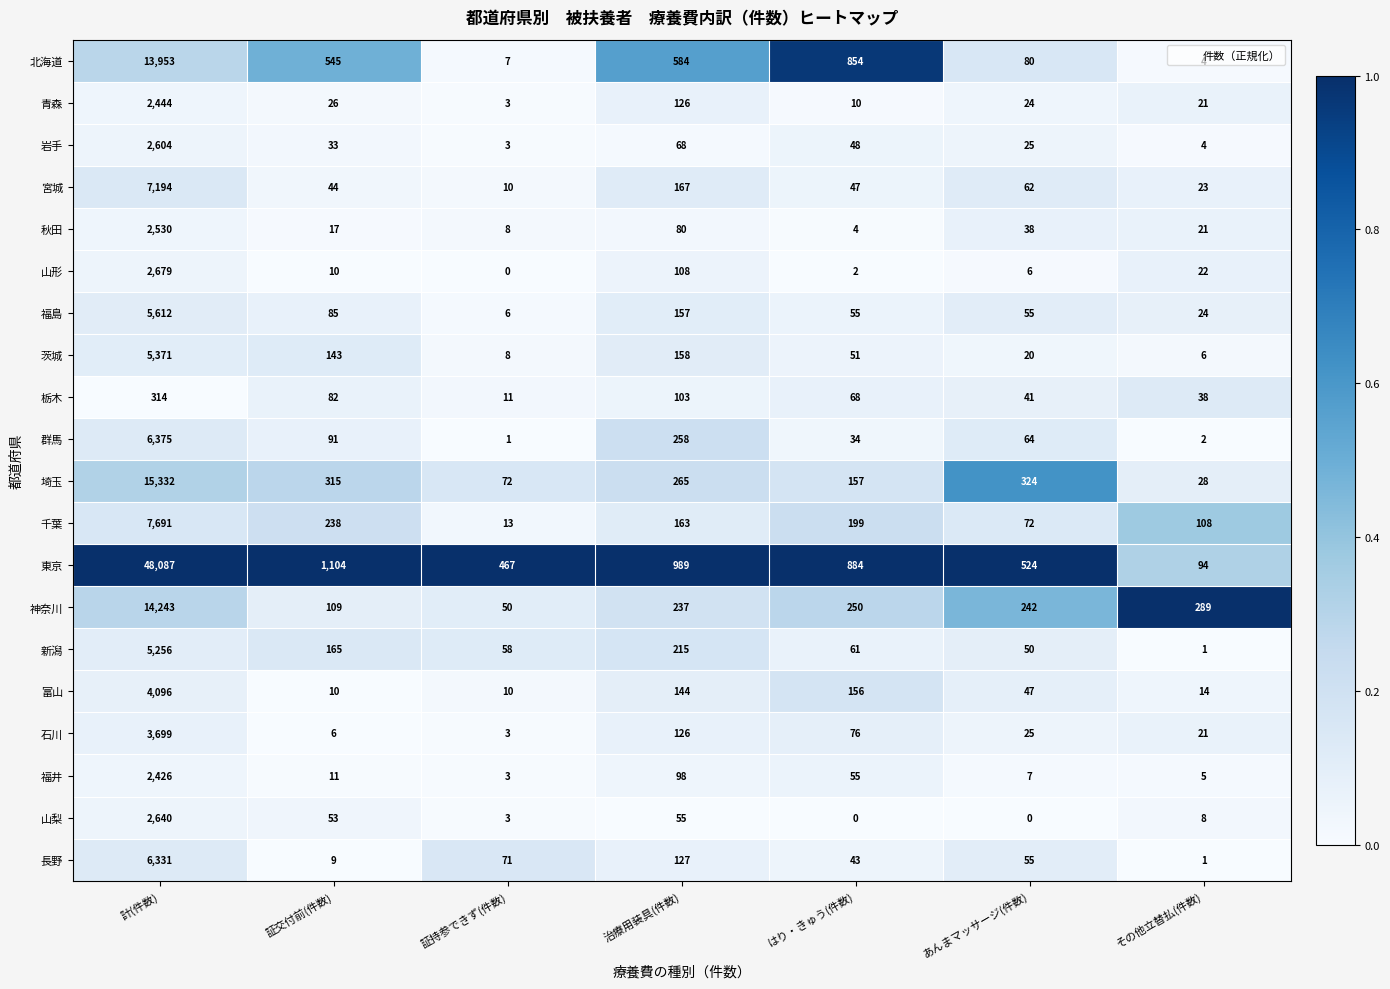

At which category is the sum across all series the highest?

計(件数)